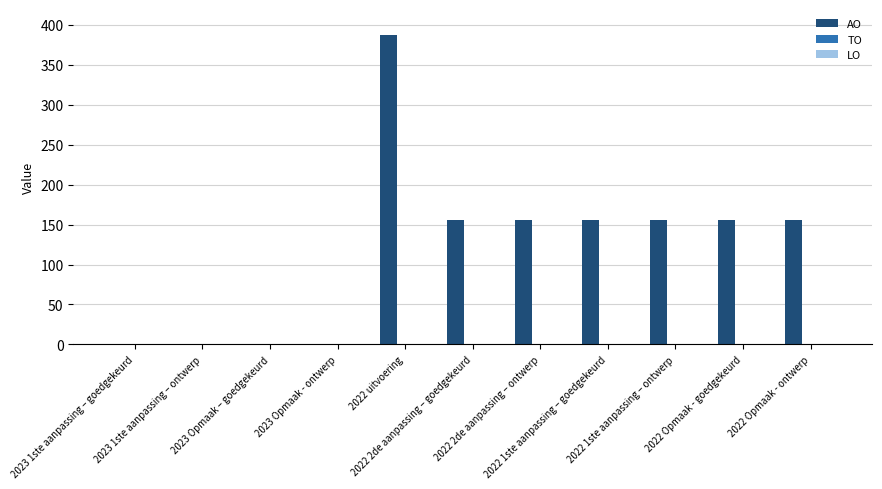

Which category has the highest value across all series?

2022 uitvoering